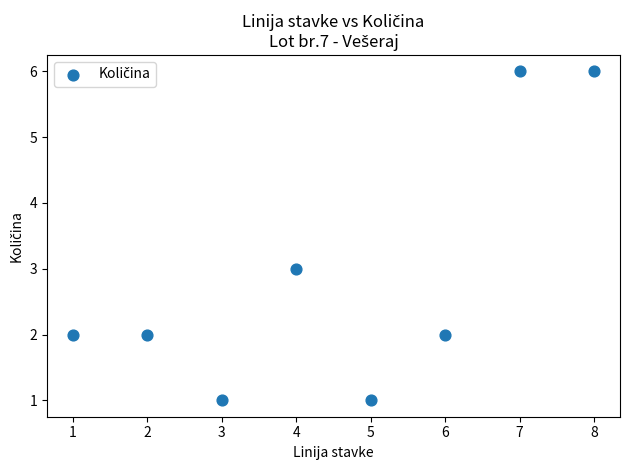

What is the average X value?

4